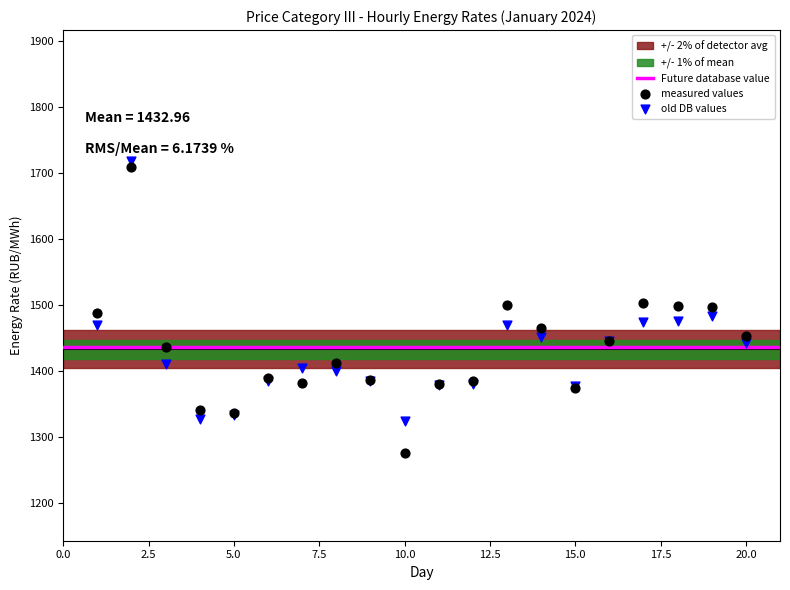

Which series has the largest Y range (max minus min)?

measured values